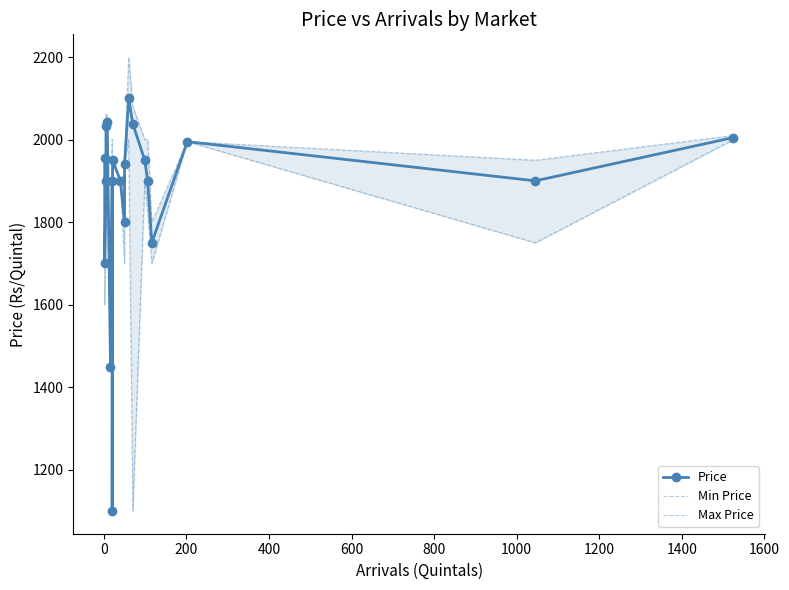

In Max Price, how many points are lower than both neighbors (excluding endpoints)?

6